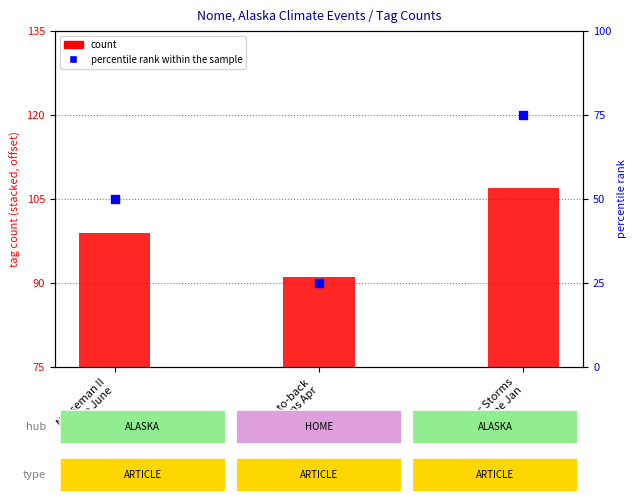

Approximately how many times larger is the value at Winter Storms
Nome Jan compared to Norseman II
Nome June?

1.5